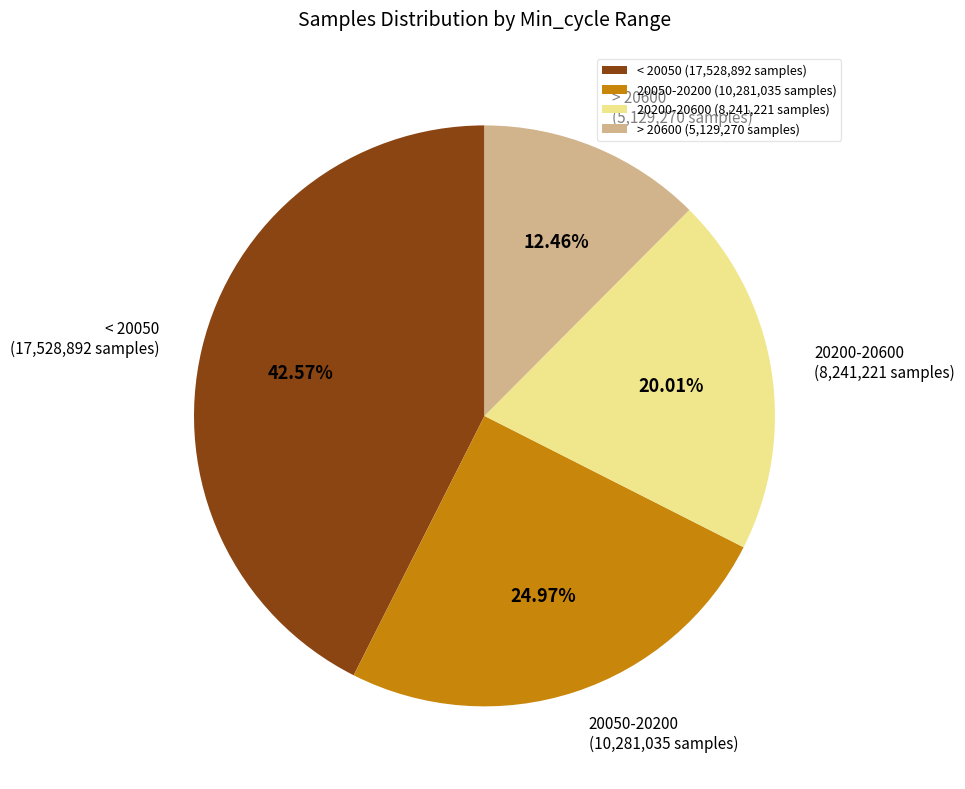

Which category has the biggest portion of the pie?

< 20050 (17,528,892 samples)